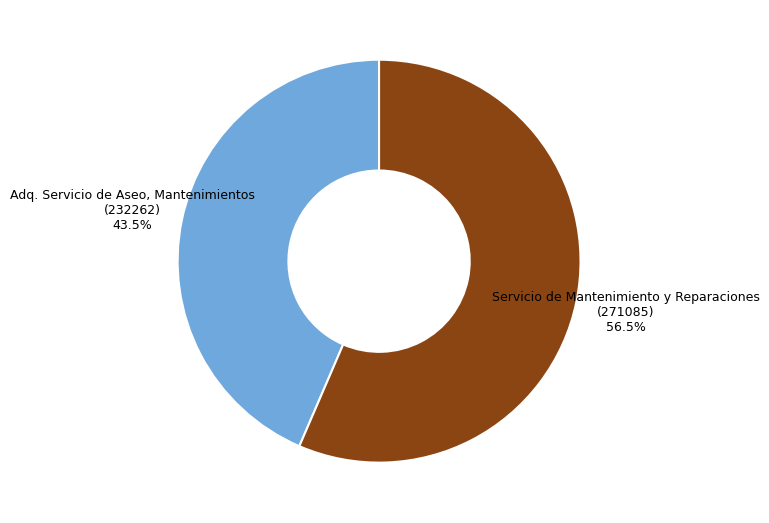

Is there any slice that represents more than half of the pie?

Yes